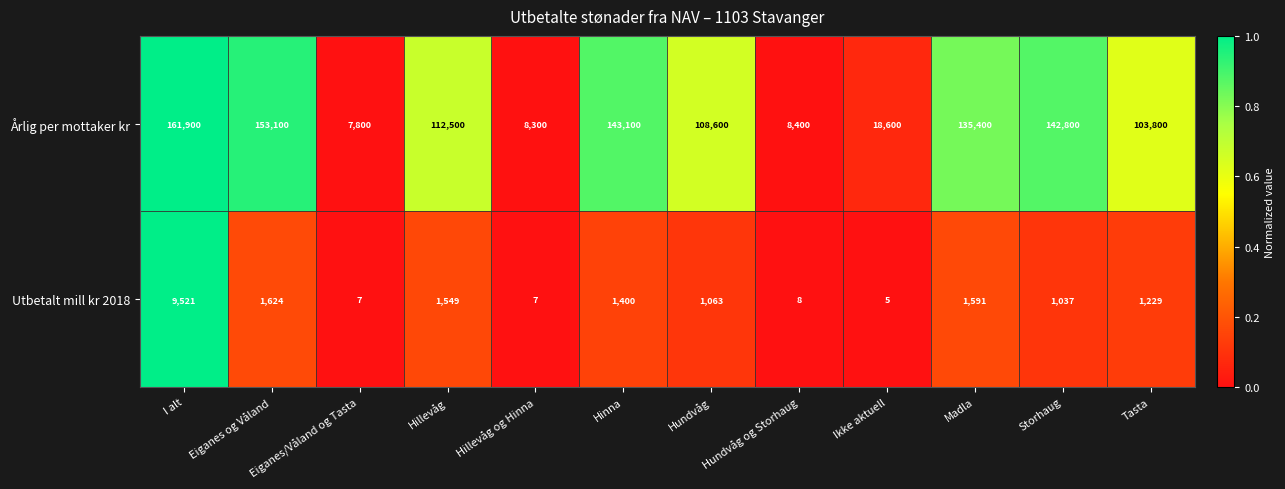

At which category does the chart reach its minimum across all series?

Ikke aktuell